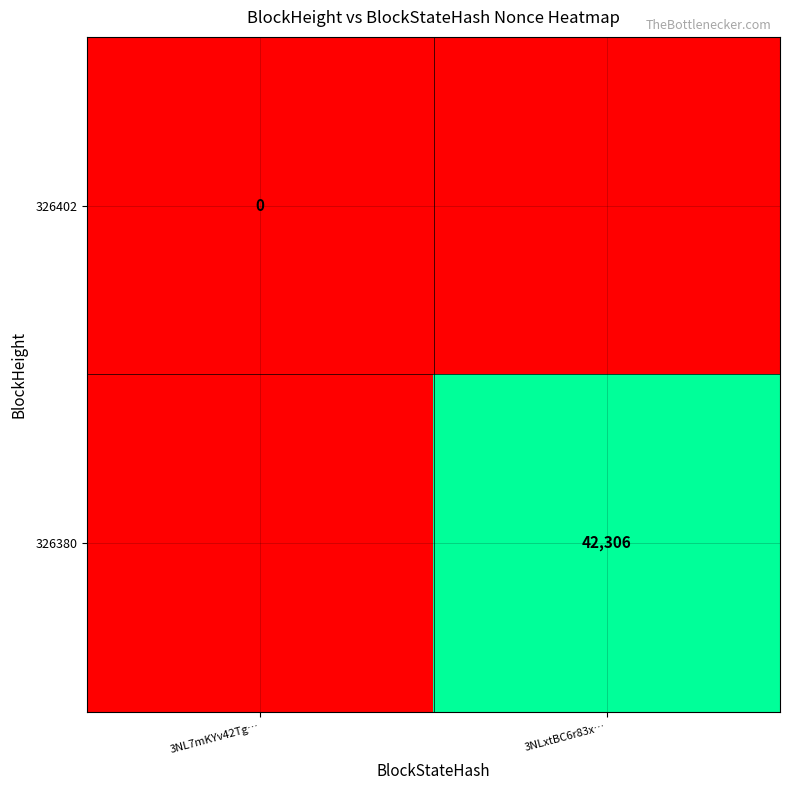

True or false: 326380 has a value of 42306 at 3NLxtBC6r83x….

True